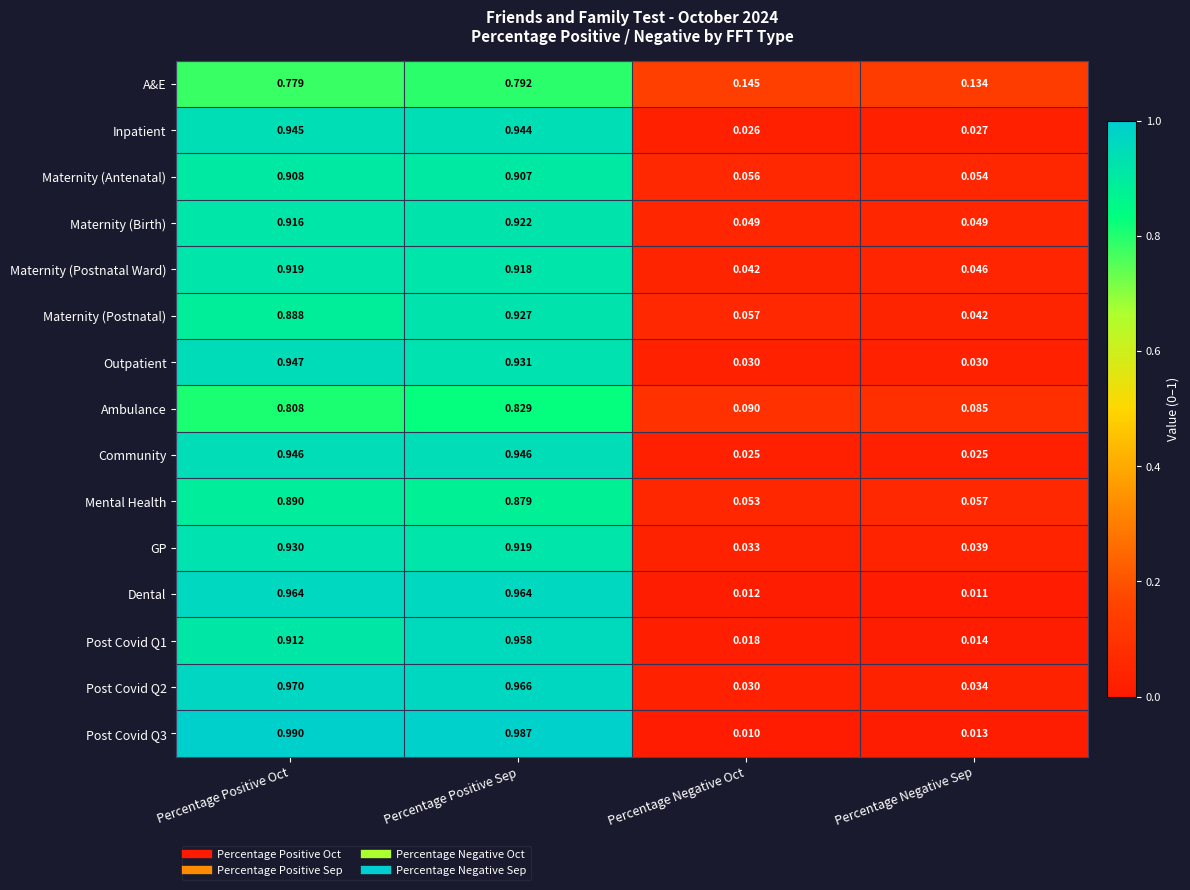

Between Percentage Negative Oct and Percentage Negative Sep, which series saw the biggest shift?

Maternity (Postnatal)